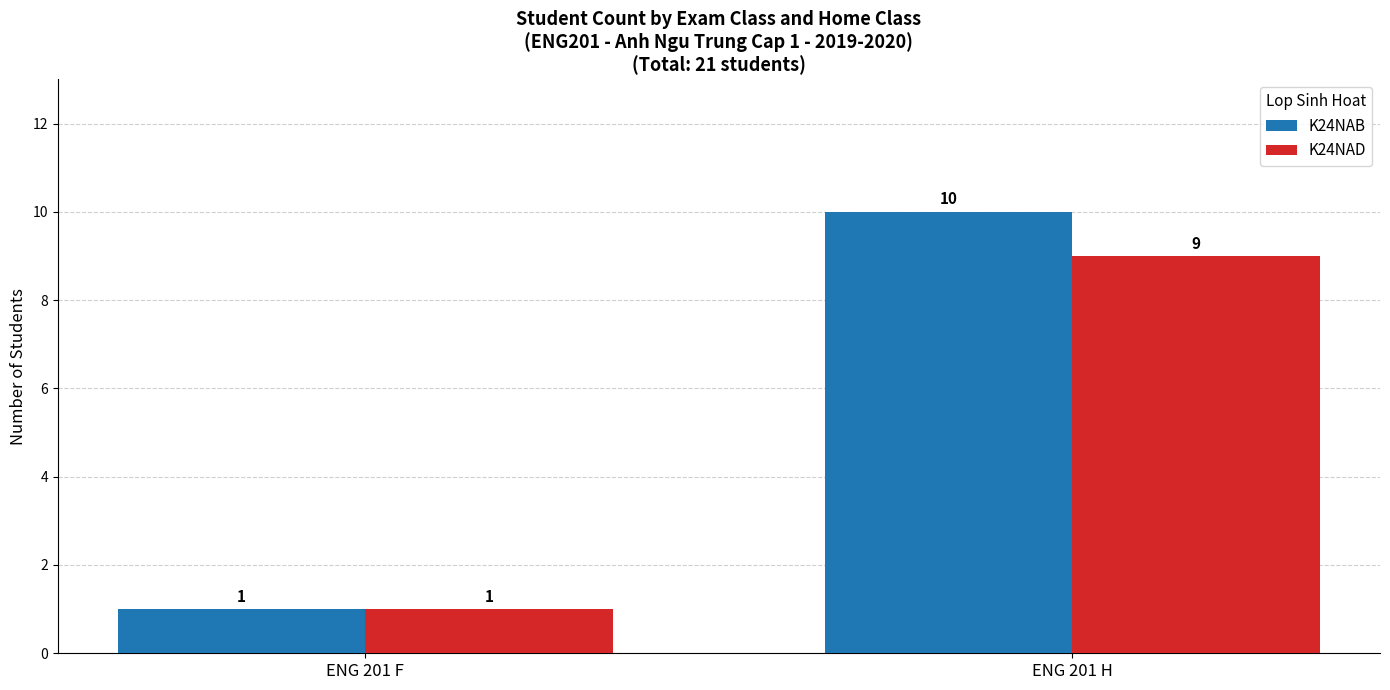

Count the number of categories in the chart.

2